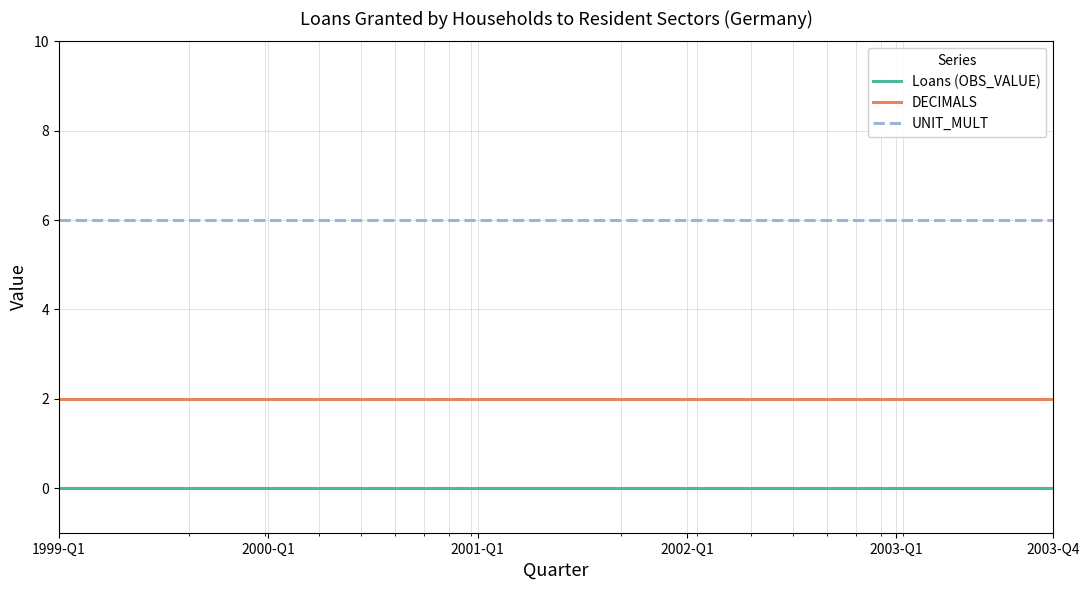

Rank the series by their average value, from lowest to highest.

Loans (OBS_VALUE), DECIMALS, UNIT_MULT